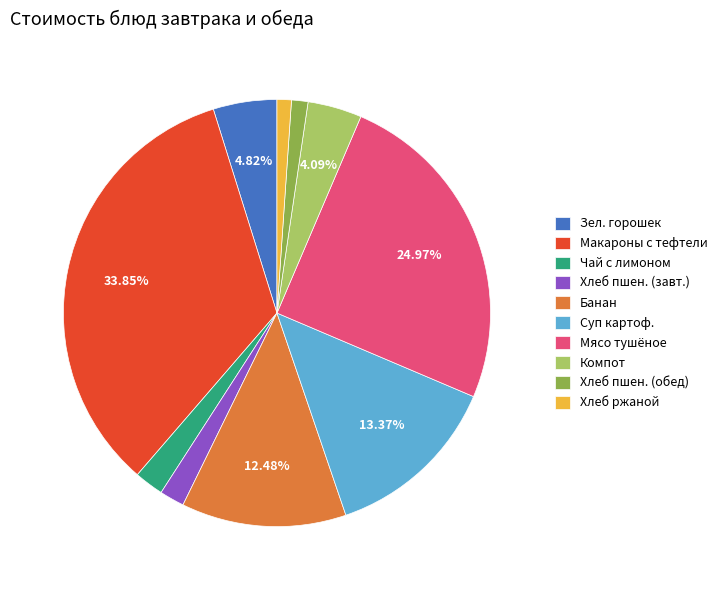

Which category has the biggest portion of the pie?

Макароны с тефтели